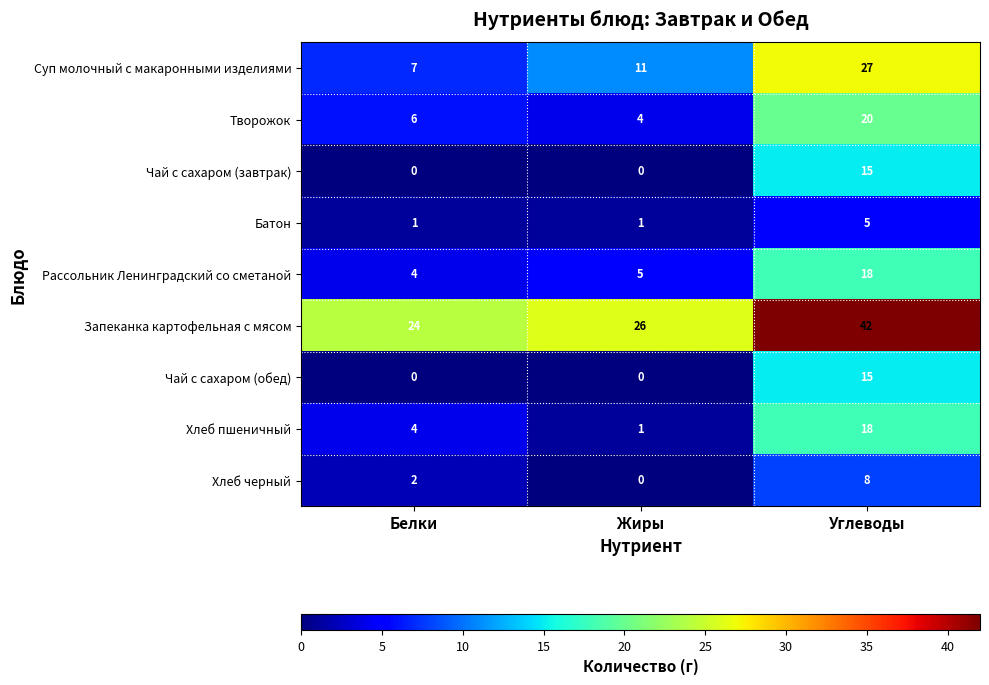

Reading right to left, transcribe all the data shown in this chart.

Суп молочный с макаронными изделиями: Углеводы=27	Жиры=11	Белки=7
Творожок: Углеводы=20	Жиры=4	Белки=6
Чай с сахаром (завтрак): Углеводы=15	Жиры=0	Белки=0
Батон: Углеводы=5	Жиры=1	Белки=1
Рассольник Ленинградский со сметаной: Углеводы=18	Жиры=5	Белки=4
Запеканка картофельная с мясом: Углеводы=42	Жиры=26	Белки=24
Чай с сахаром (обед): Углеводы=15	Жиры=0	Белки=0
Хлеб пшеничный: Углеводы=18	Жиры=1	Белки=4
Хлеб черный: Углеводы=8	Жиры=0	Белки=2